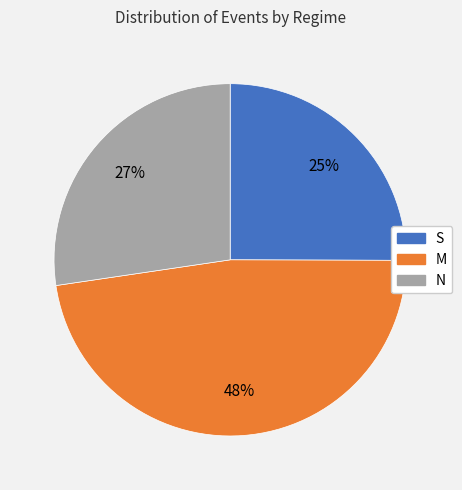

Do S and N together represent more than half of the pie?

Yes